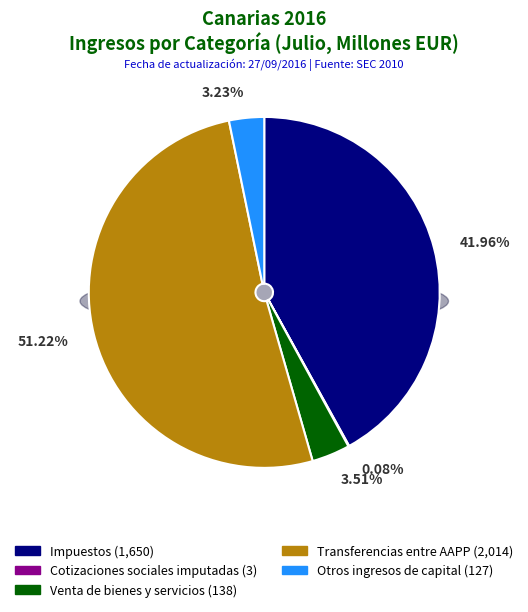

What is the majority slice?

Transferencias entre AAPP